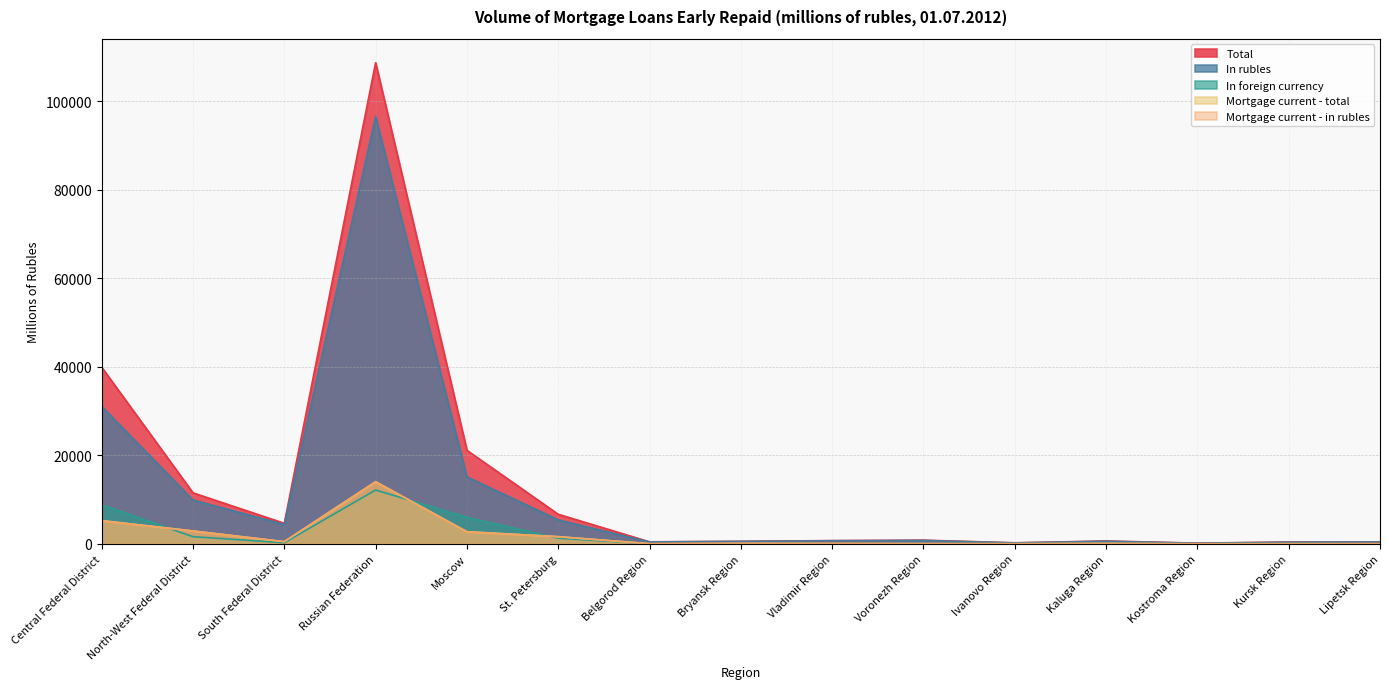

Rank the categories by Mortgage current - in rubles value from lowest to highest.

Kostroma Region, Lipetsk Region, Ivanovo Region, Belgorod Region, Kursk Region, Voronezh Region, Vladimir Region, Kaluga Region, Bryansk Region, South Federal District, St. Petersburg, Moscow, North-West Federal District, Central Federal District, Russian Federation